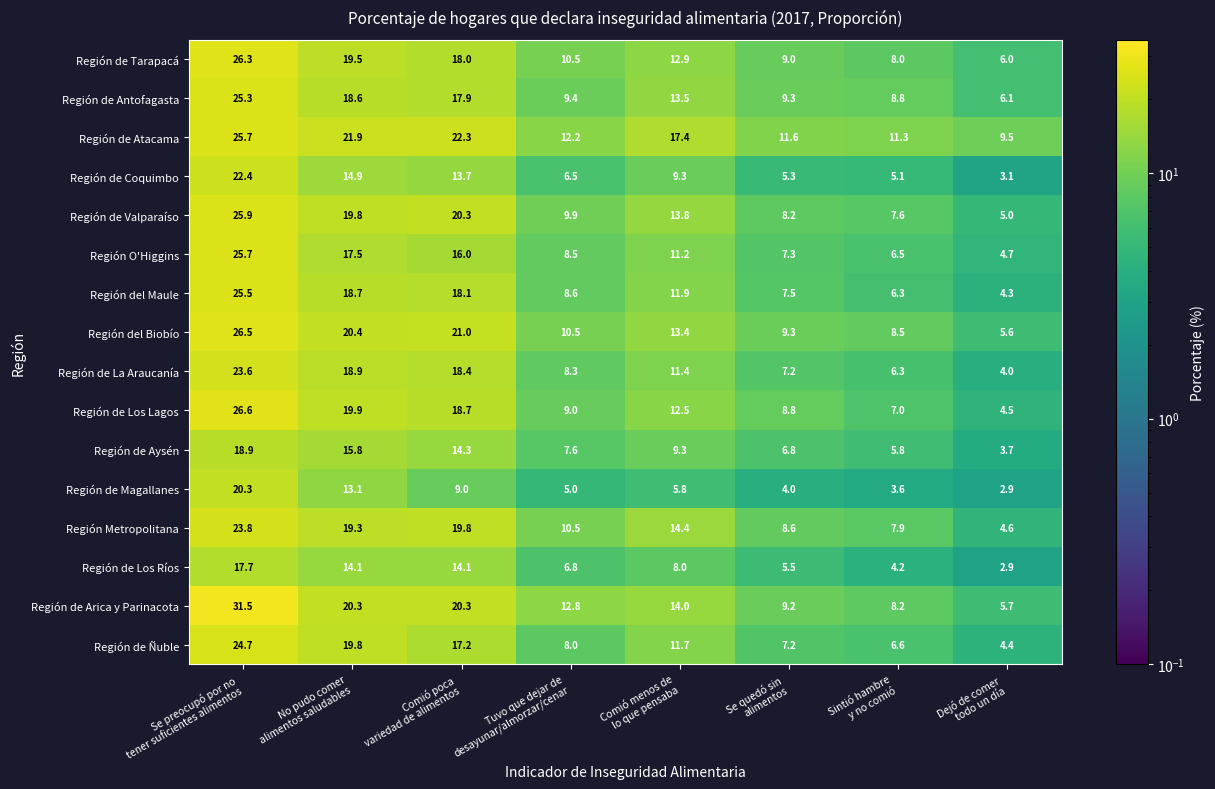

Which series has the largest range (max minus min)?

Región de Arica y Parinacota